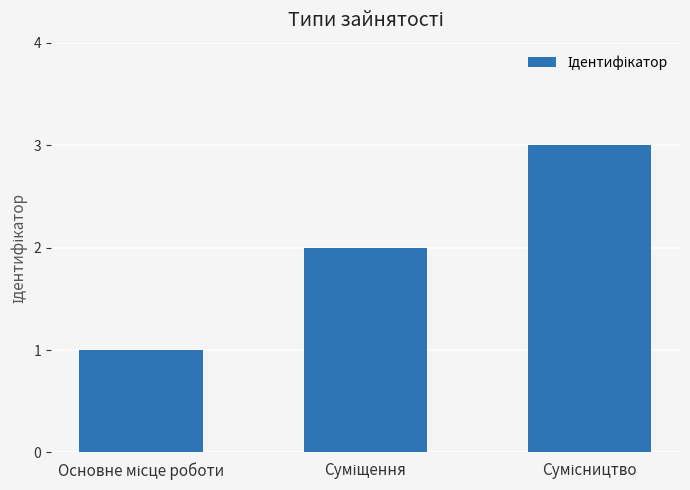

How many categories are shown in the chart?

3